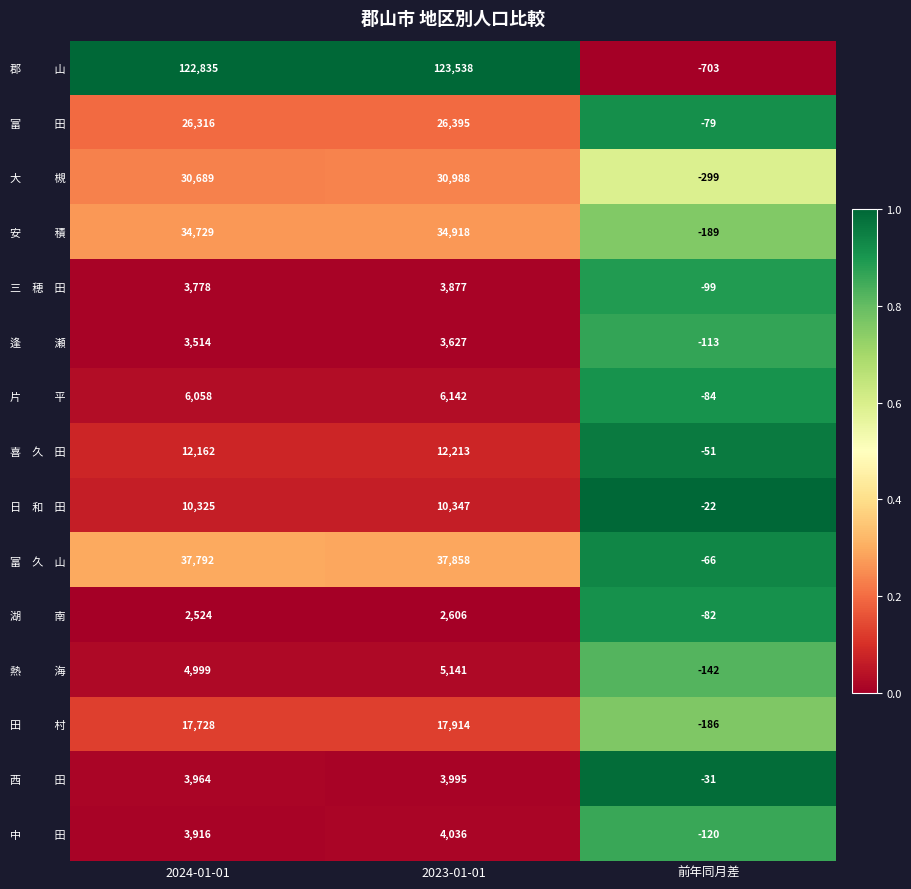

Which category has the highest value across all series?

2023-01-01